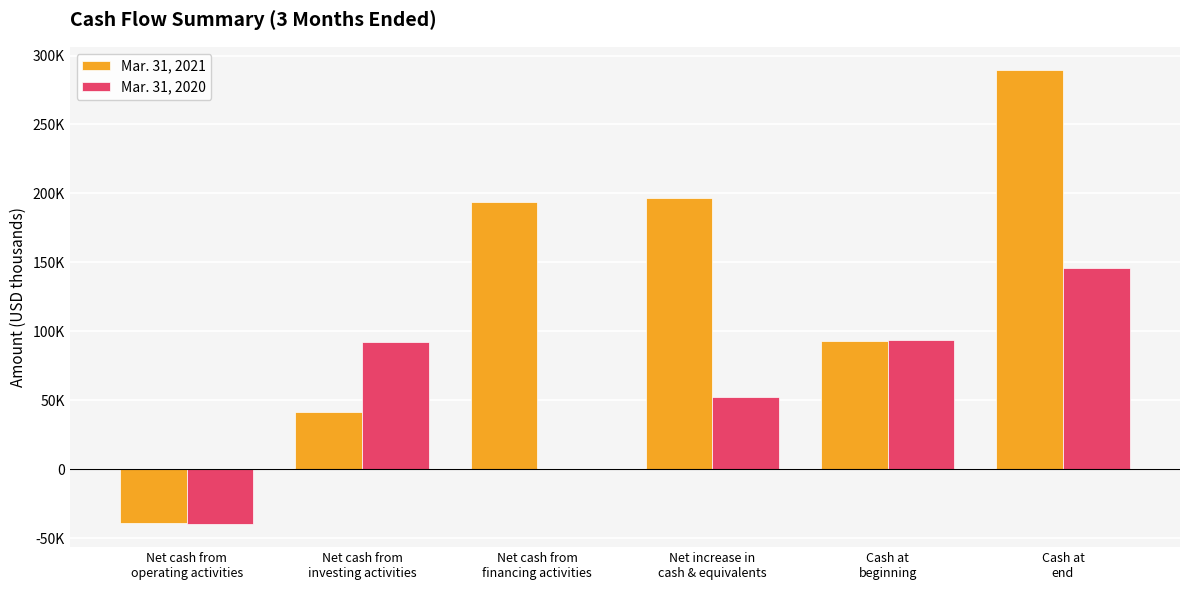

What are all the series names shown in the legend?

Mar. 31, 2021, Mar. 31, 2020